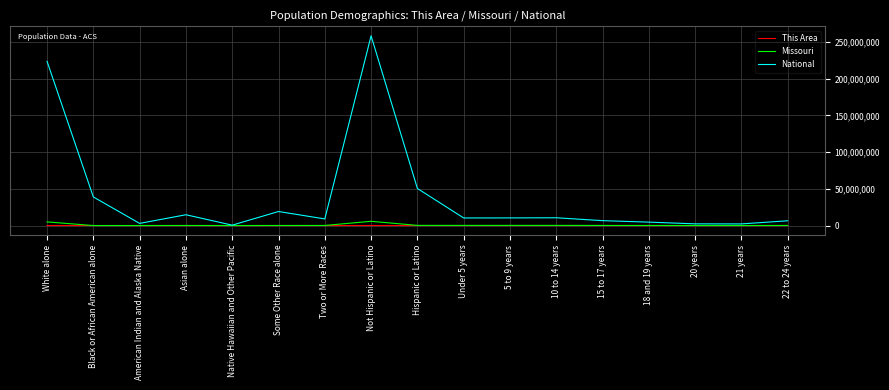

Count the number of data series in this chart.

3